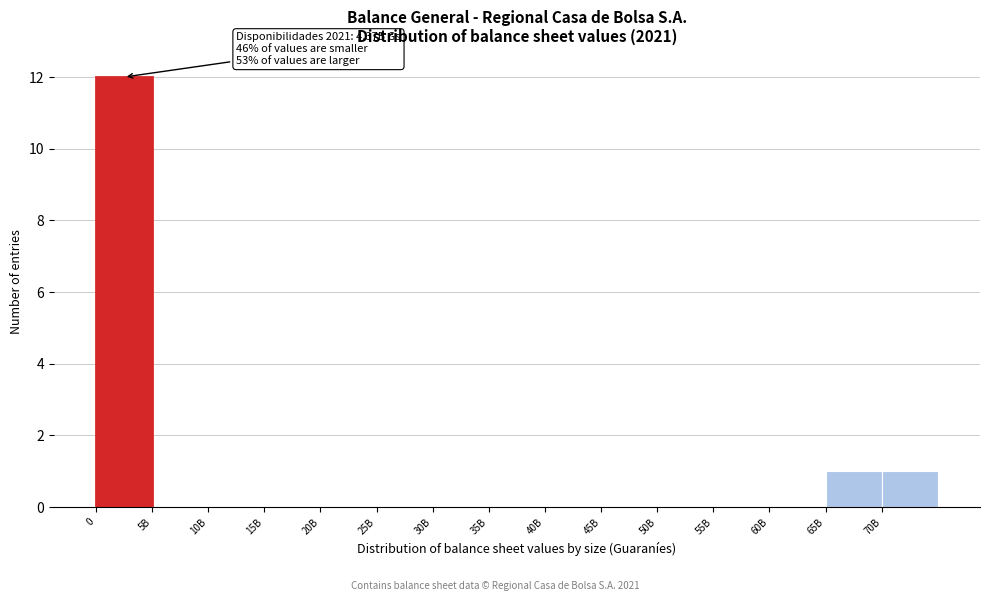

Reading left to right, list all the values displayed in this chart.

0=12	5B=0	10B=0	15B=0	20B=0	25B=0	30B=0	35B=0	40B=0	45B=0	50B=0	55B=0	60B=0	65B=1	70B=1